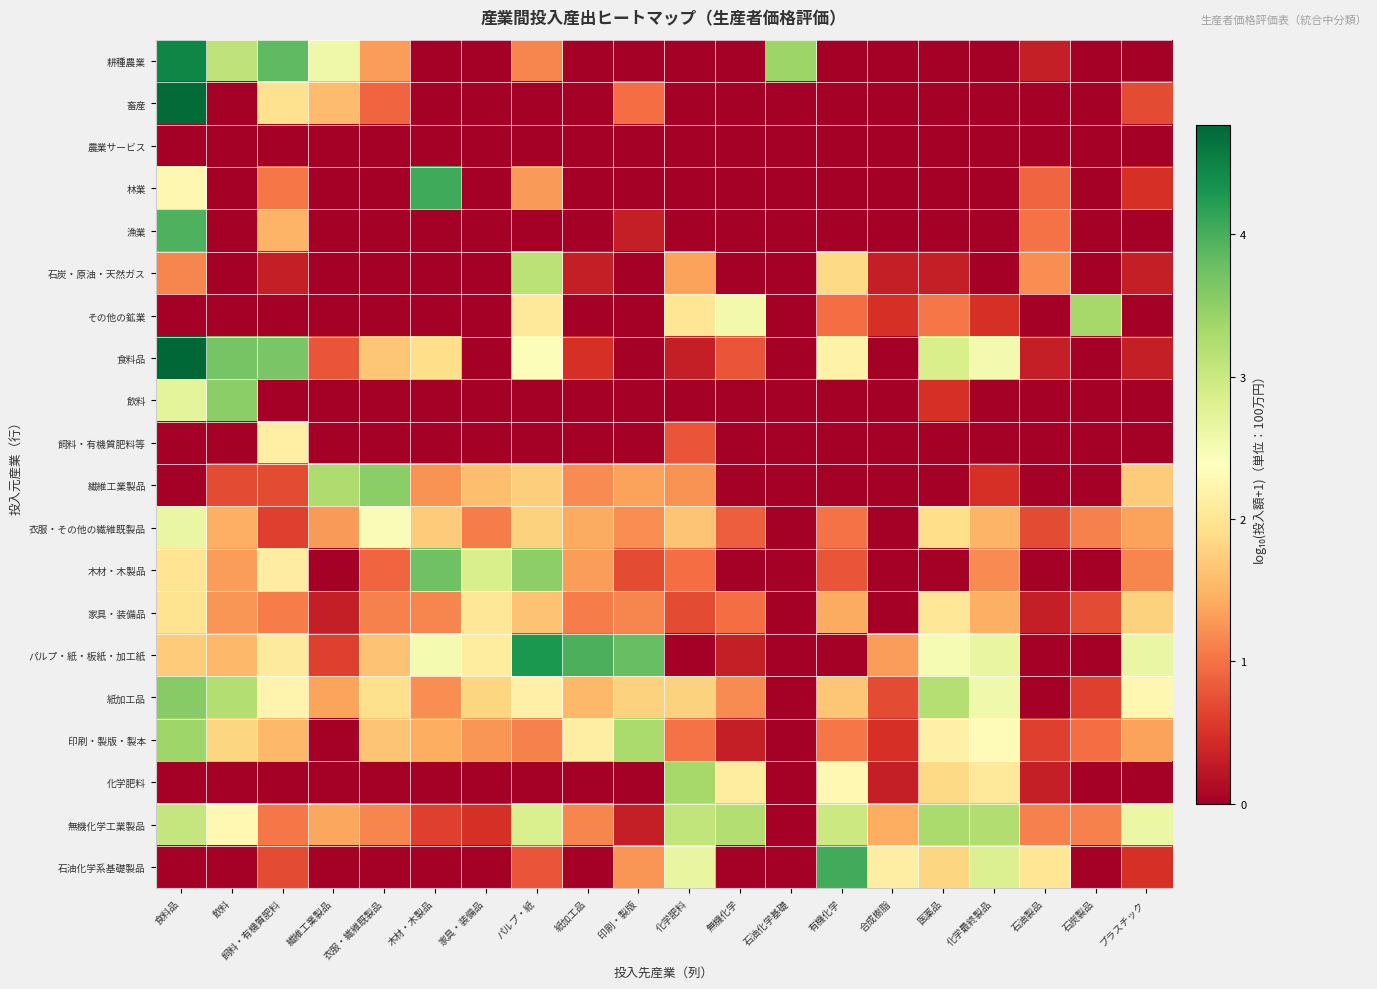

Which label corresponds to the largest value in the chart?

食料品